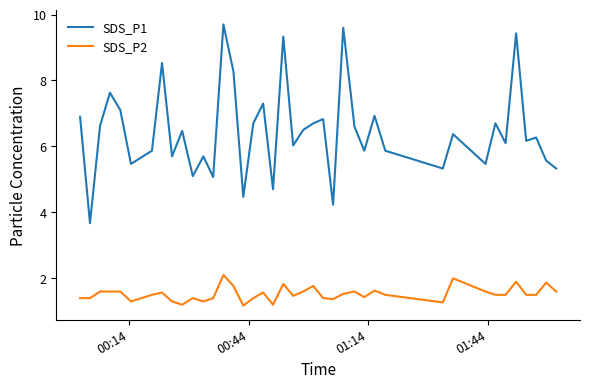

Which series has the largest range (max minus min)?

SDS_P1